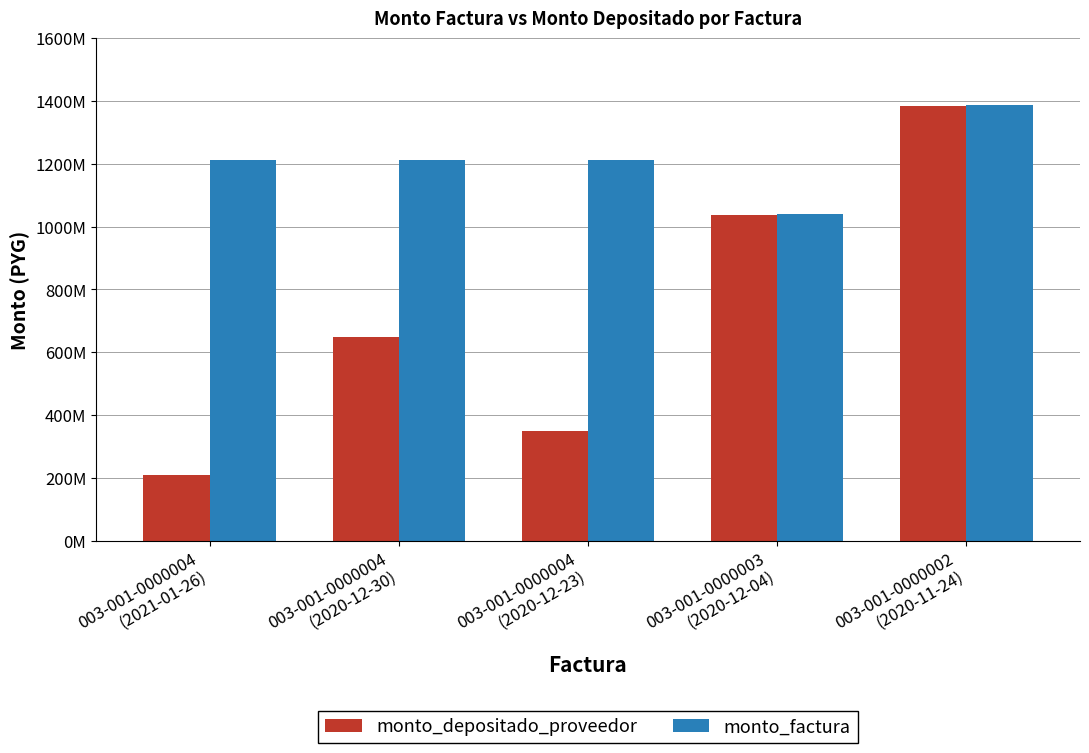

Is the value of monto_depositado_proveedor at 003-001-0000004
(2021-01-26) greater than the value of monto_factura at 003-001-0000003
(2020-12-04)?

No